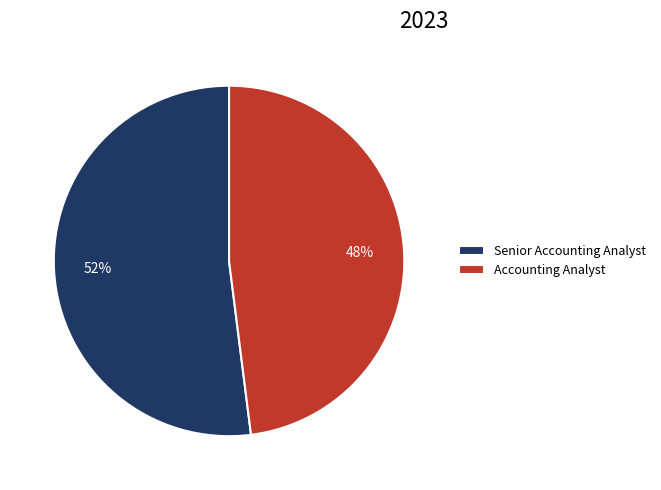

What is the smallest slice in the pie chart?

Accounting Analyst